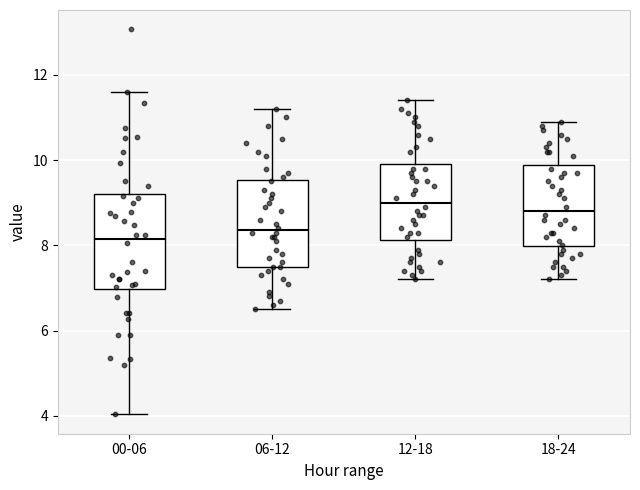

Reading left to right, read every box against the y-axis: the position of its median line, the range the box covers, and the ends of its whiskers. The values are not printed on the chart, so give them approximately, as read against the axis.

00-06: median 8.2, box 7.0 to 9.2, whiskers 4.0 to 11.6
06-12: median 8.4, box 7.6 to 9.6, whiskers 6.6 to 11.2
12-18: median 9.0, box 8.2 to 10.0, whiskers 7.2 to 11.4
18-24: median 8.8, box 8.0 to 9.8, whiskers 7.2 to 11.0